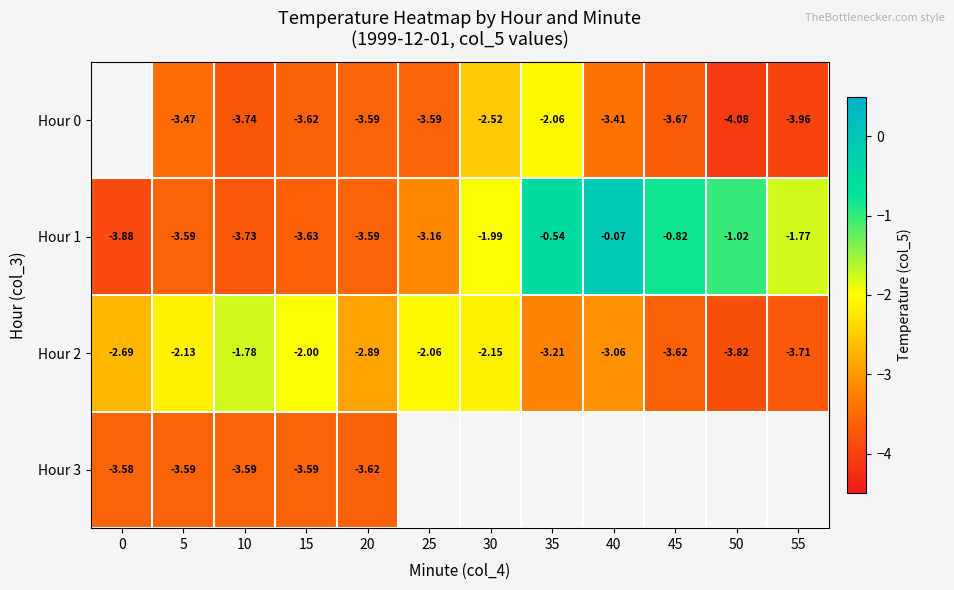

What is the highest value of the Hour 2 series?

-1.8